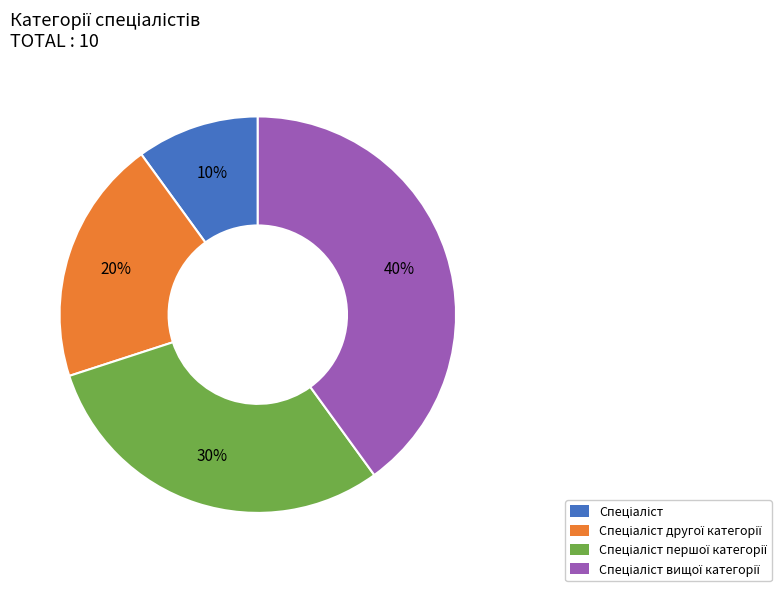

To the nearest percent, what is the difference between the largest and smallest slice percentages?

30%